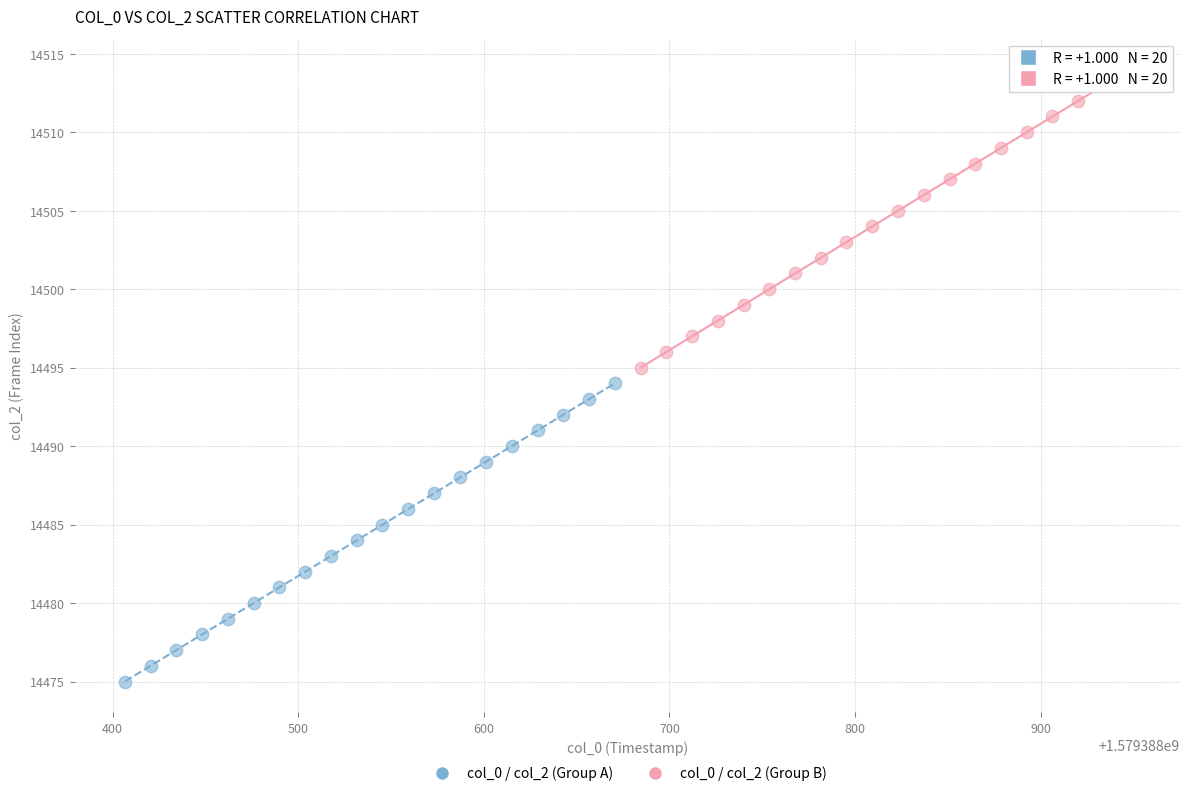

Which series contains the highest Y value?

col_0 / col_2 (Group B)